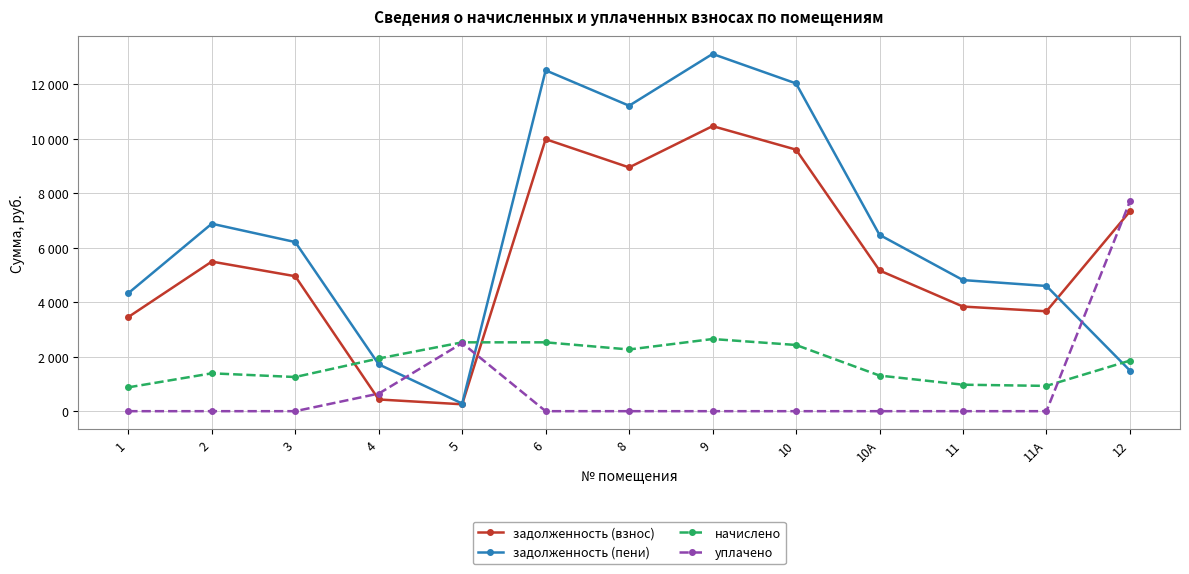

At which label does начислено reach its peak?

9